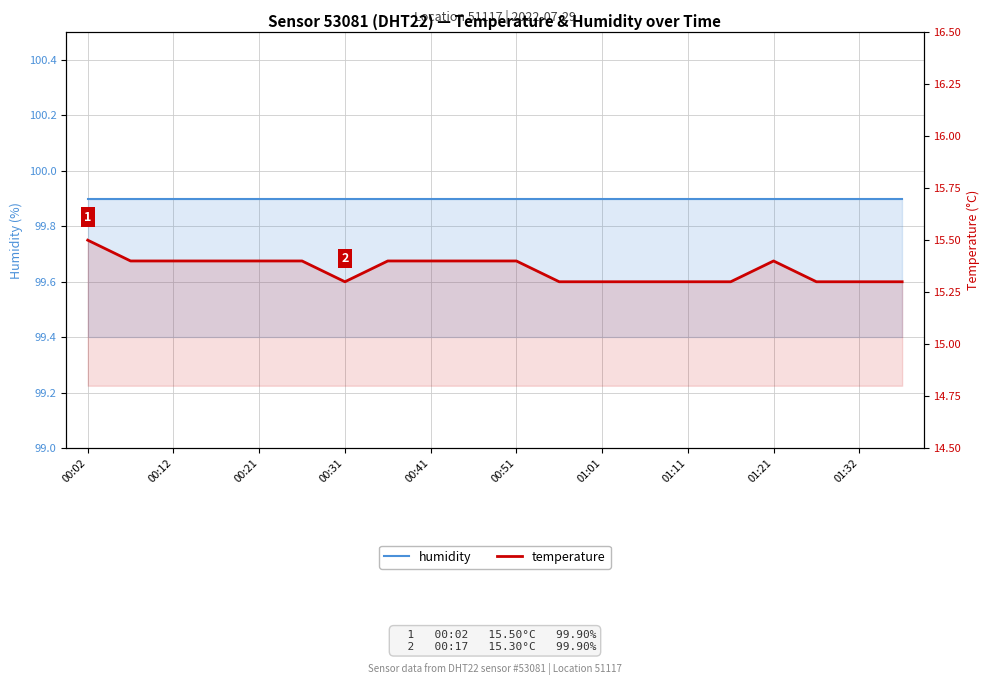

What are all the series names shown in the legend?

humidity, temperature